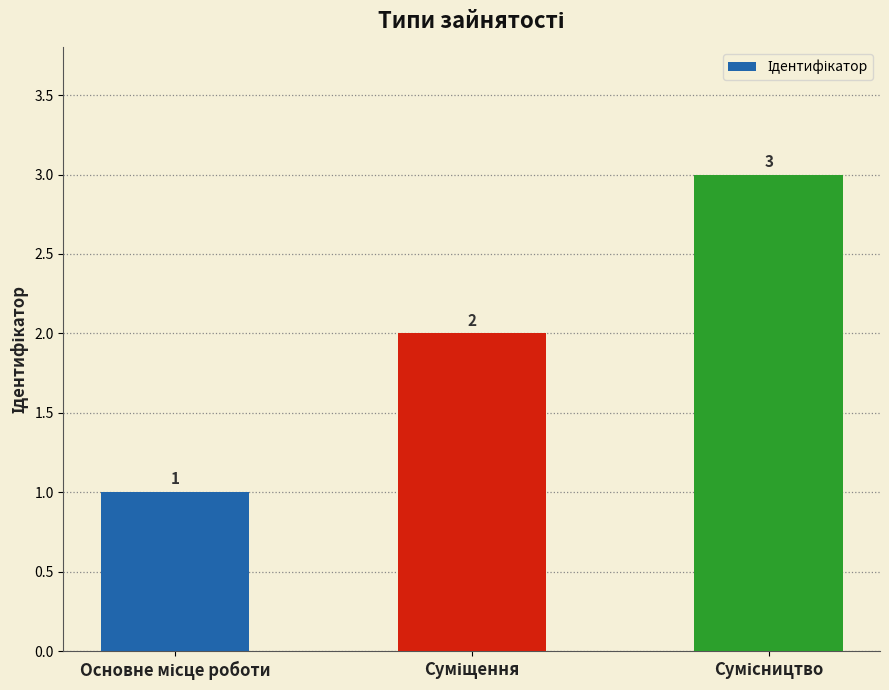

What is the sum of all values?

6